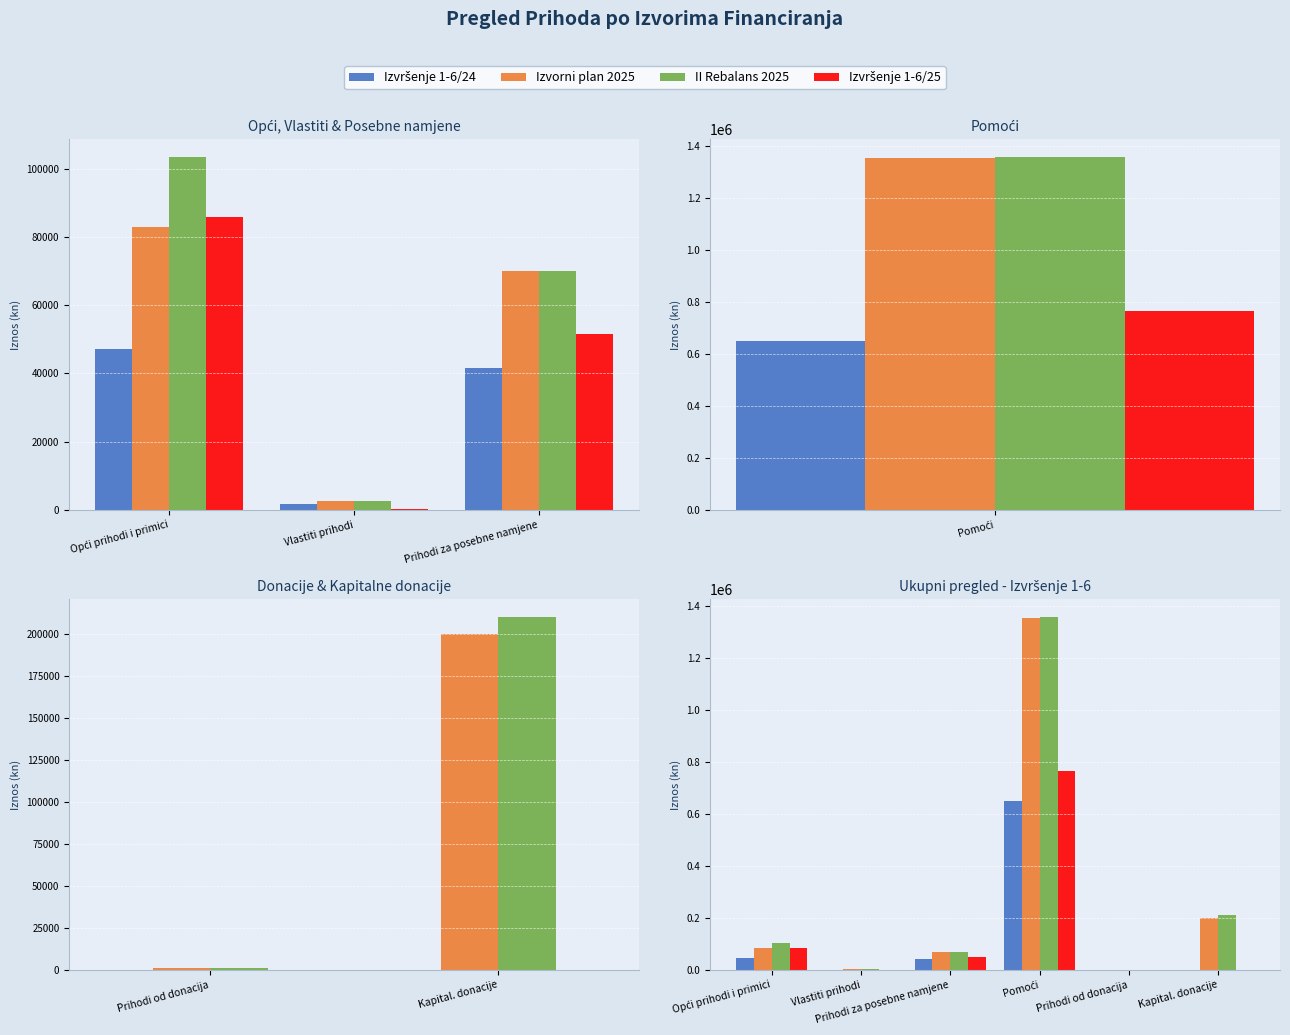

How many values in the Izvršenje 1-6/24 series are below 41738?

3